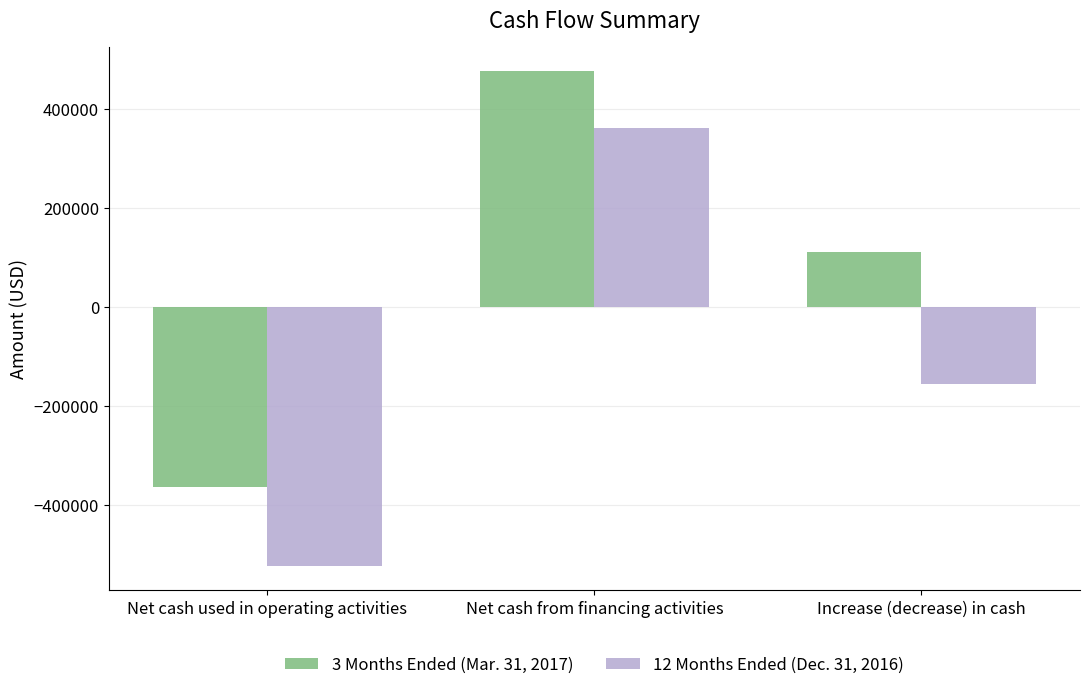

What is the total value across all series at Net cash from financing activities?

835010